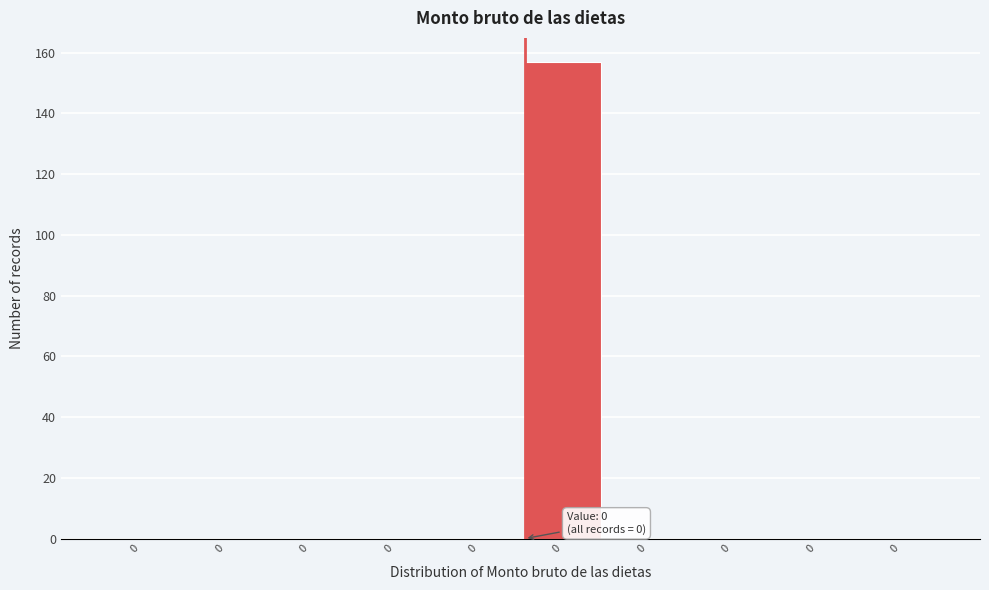

How many categories are shown in the chart?

10